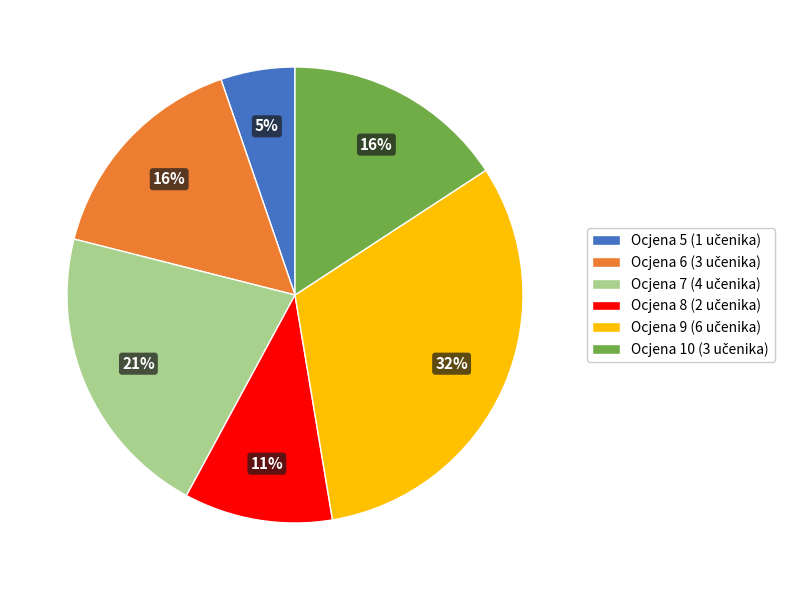

Does any single category account for the majority?

No